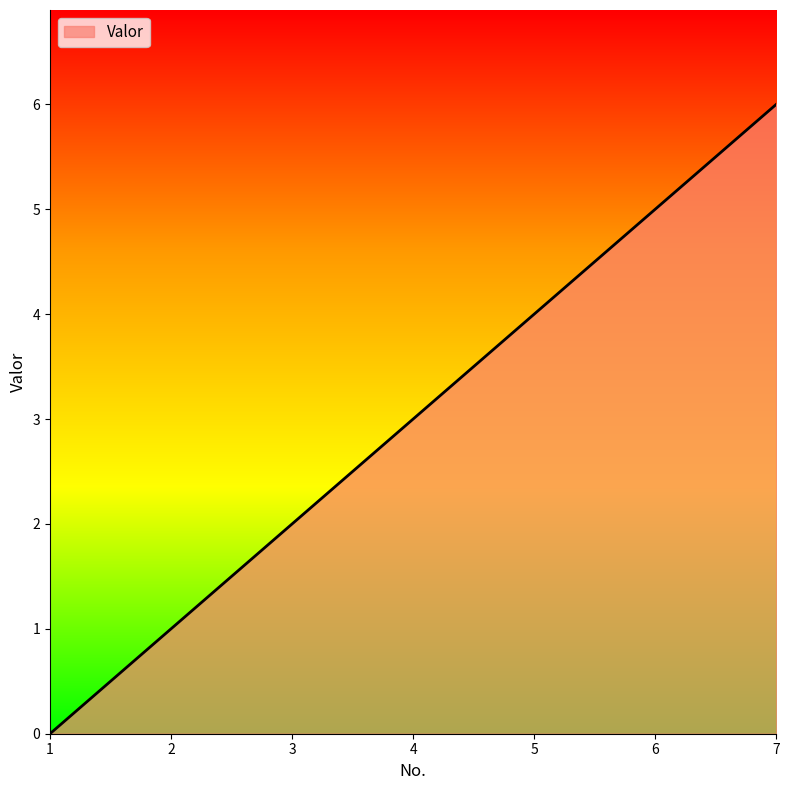

List the labels in order of value, largest first.

7, 6, 5, 4, 3, 2, 1